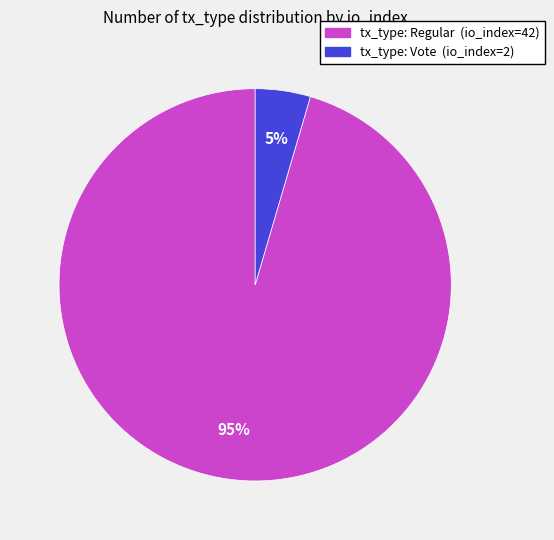

Is tx_type: Vote (io_index=2) the majority of the pie?

No